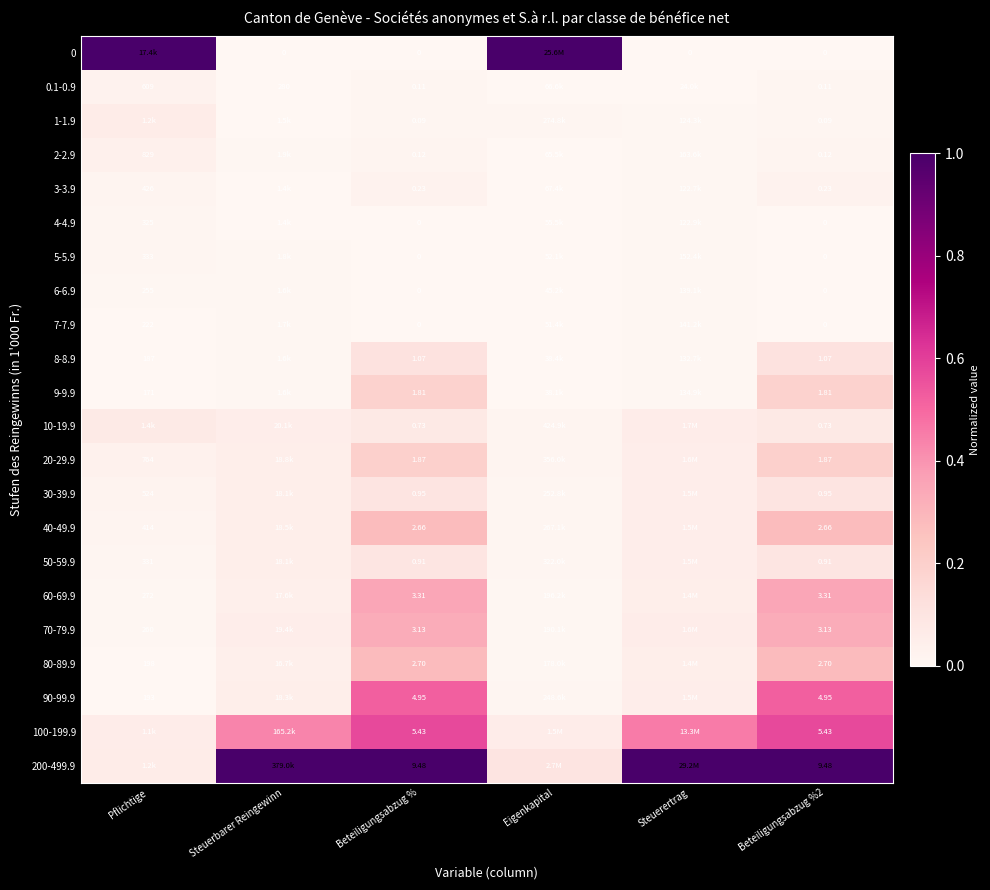

Is the value of 60-69.9 at Pflichtige greater than the value of 200-499.9 at Beteiligungsabzug %?

Yes